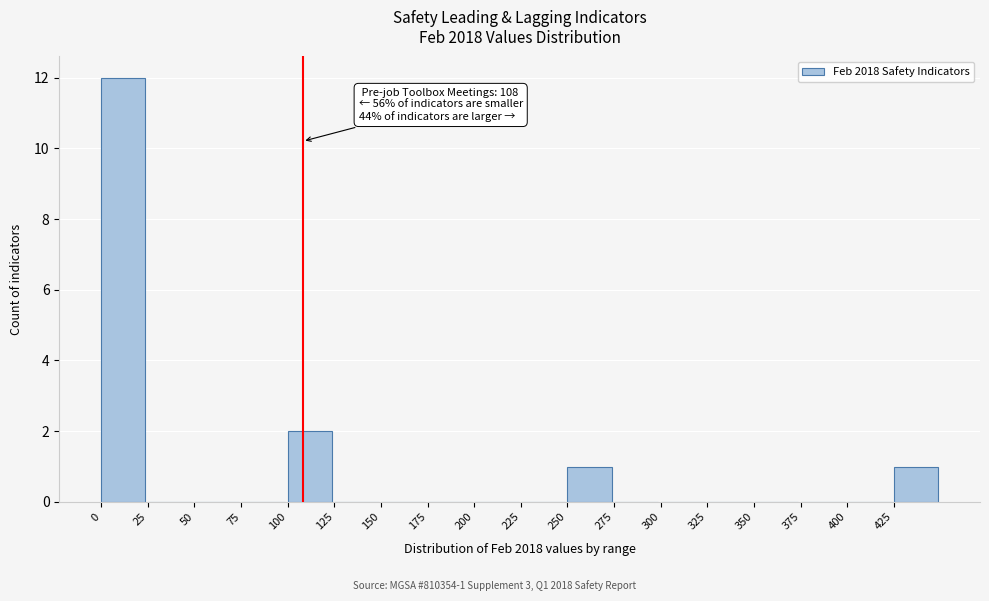

Over which range of the x-axis is the bar tallest?

0 to 25